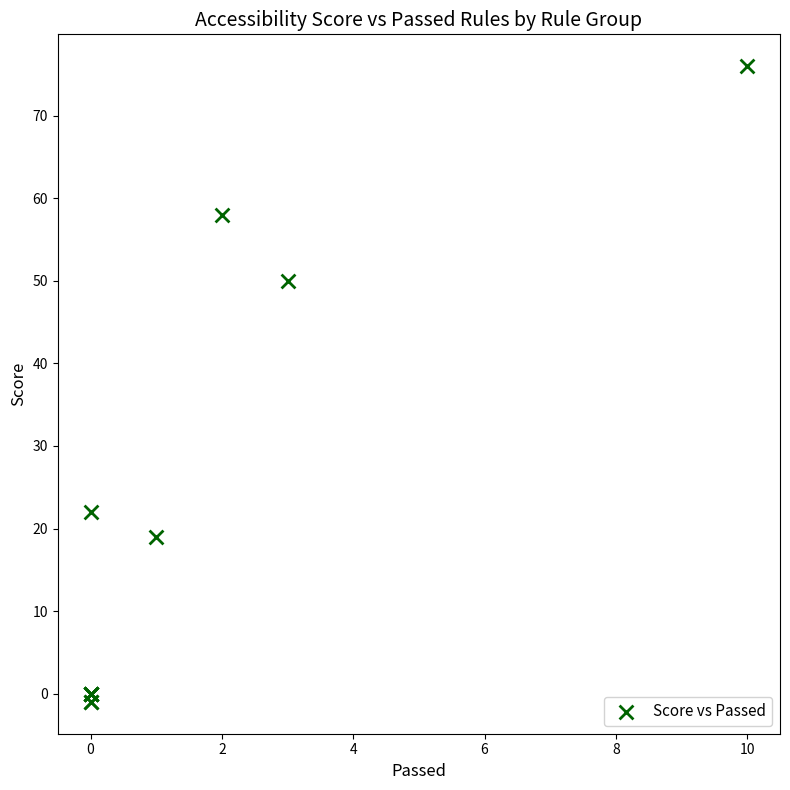

What Y value in the scatter plot is closest to 37?

50